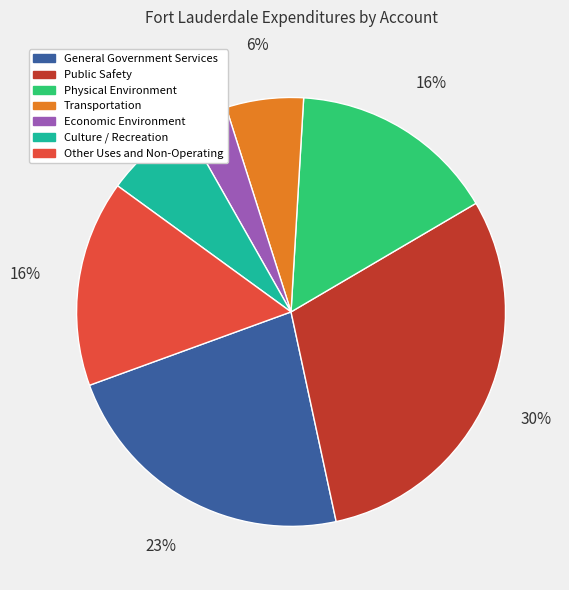

Is the sum of Public Safety and Physical Environment greater than half?

No